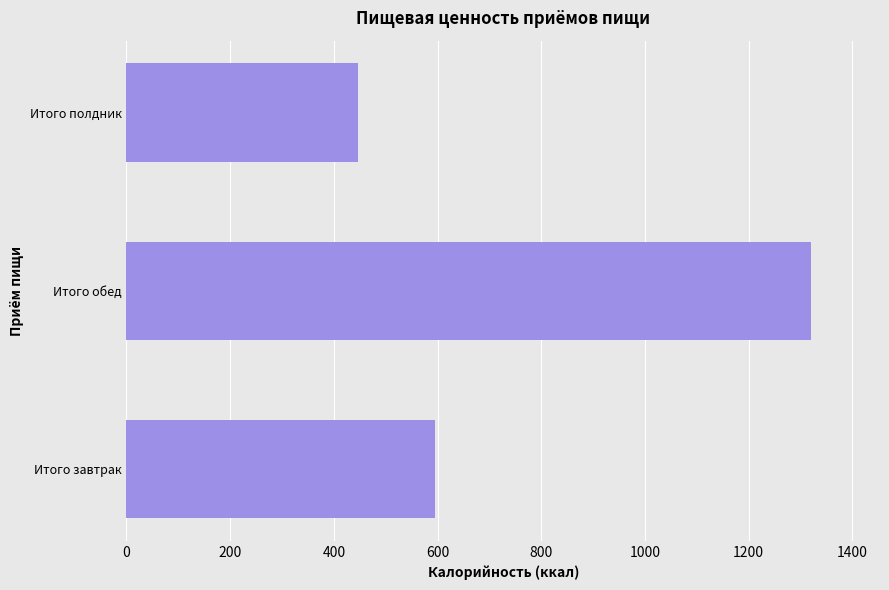

What is the change in value from Итого завтрак to Итого обед?

+726.5